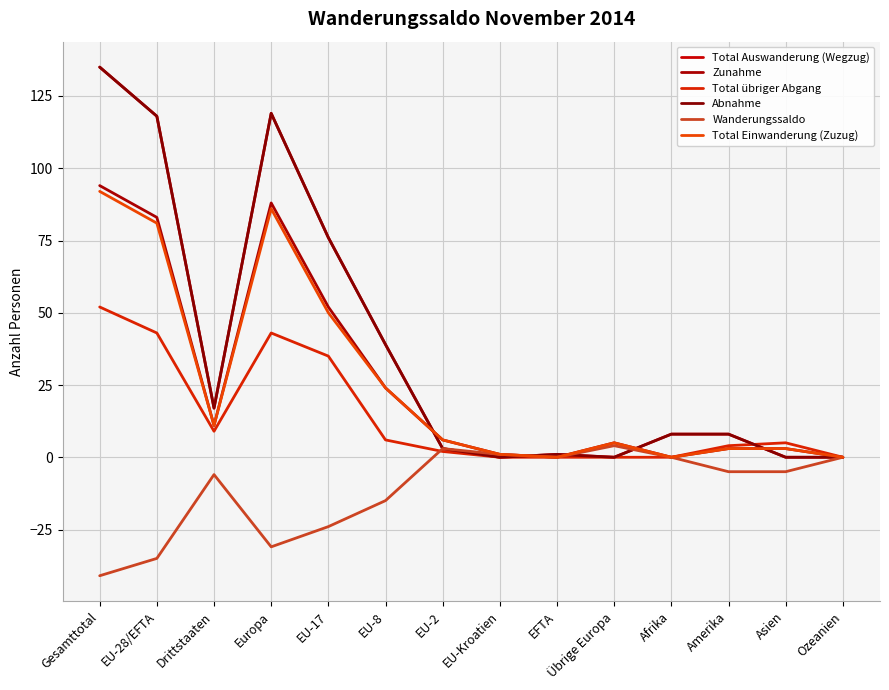

What is the approximate value of Total übriger Abgang at Gesamttotal?

52